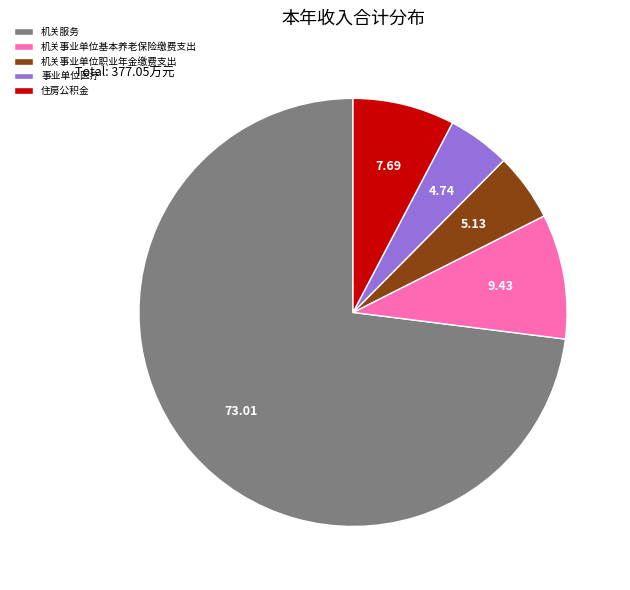

Which category has the biggest portion of the pie?

机关服务